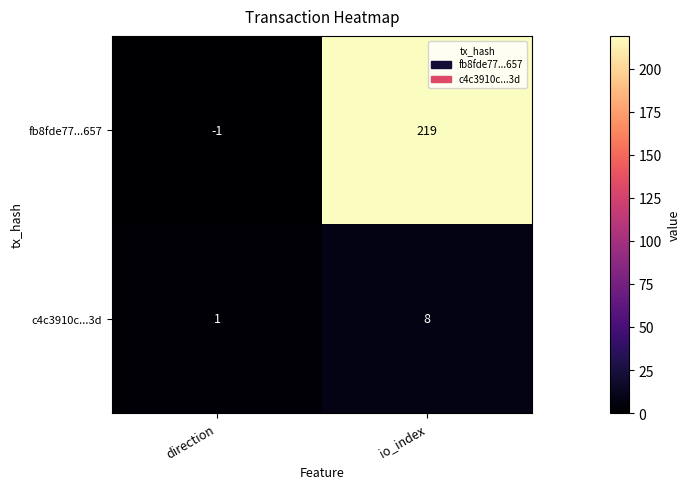

At which label is fb8fde77...657 closest to 109?

direction